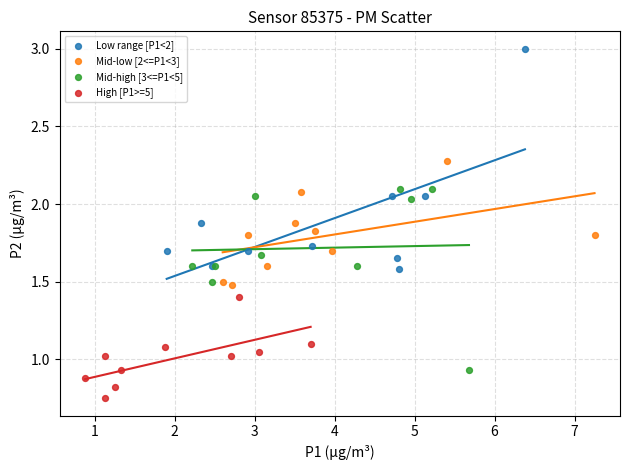

Which series contains the highest Y value?

Low range [P1<2]